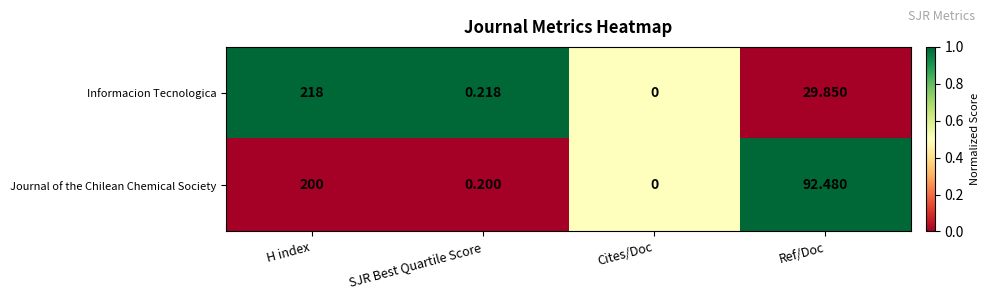

At which label does Informacion Tecnologica first exceed 29?

H index